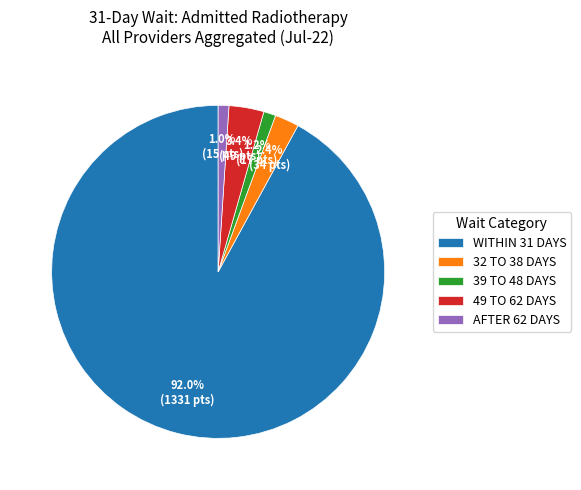

Count the number of slices in the pie.

5